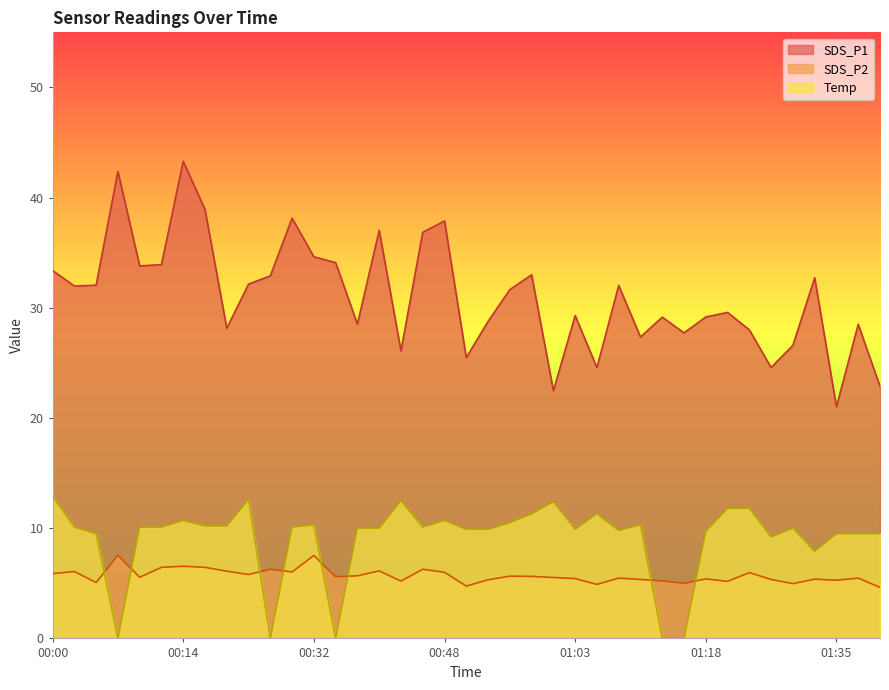

Reading left to right, transcribe all the data shown in this chart.

SDS_P1: 33.4	32.0	32.0	42.4	33.8	33.9	43.3	38.9	28.1	32.1	32.9	38.1	34.6	34.1	28.5	37.0	26.1	36.9	37.9	25.5	28.8	31.6	33.0	22.5	29.3	24.6	32.0	27.4	29.1	27.7	29.2	29.6	28.0	24.6	26.6	32.7	21.0	28.5	22.9
SDS_P2: 5.9	6.1	5.1	7.5	5.5	6.5	6.5	6.5	6.1	5.8	6.3	6.0	7.5	5.6	5.7	6.1	5.2	6.3	6.0	4.8	5.3	5.7	5.6	5.5	5.4	4.9	5.5	5.3	5.2	5.0	5.4	5.2	6.0	5.3	5.0	5.4	5.3	5.5	4.6
Temp: 12.9	10.1	9.5	0.0	10.1	10.1	10.7	10.2	10.2	12.6	0.0	10.1	10.3	0.0	10.0	10.0	12.5	10.1	10.7	9.9	9.9	10.5	11.3	12.4	9.9	11.3	9.8	10.3	0.0	0.0	9.7	11.8	11.8	9.2	10.0	7.9	9.5	9.5	9.5